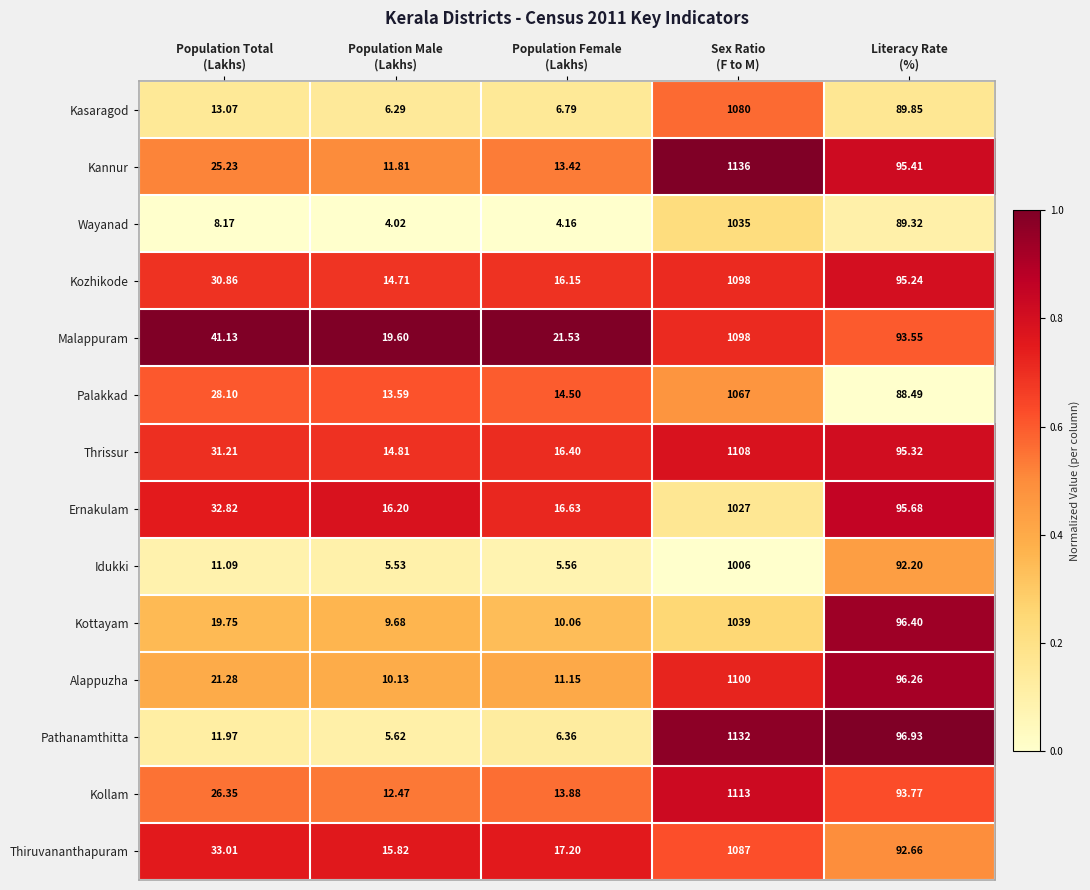

Which series has the largest range (max minus min)?

Pathanamthitta